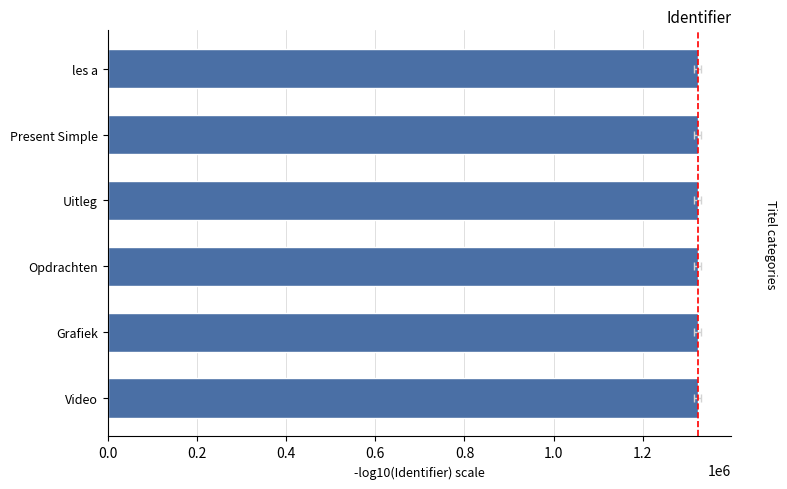

How many data points does each series have?

6